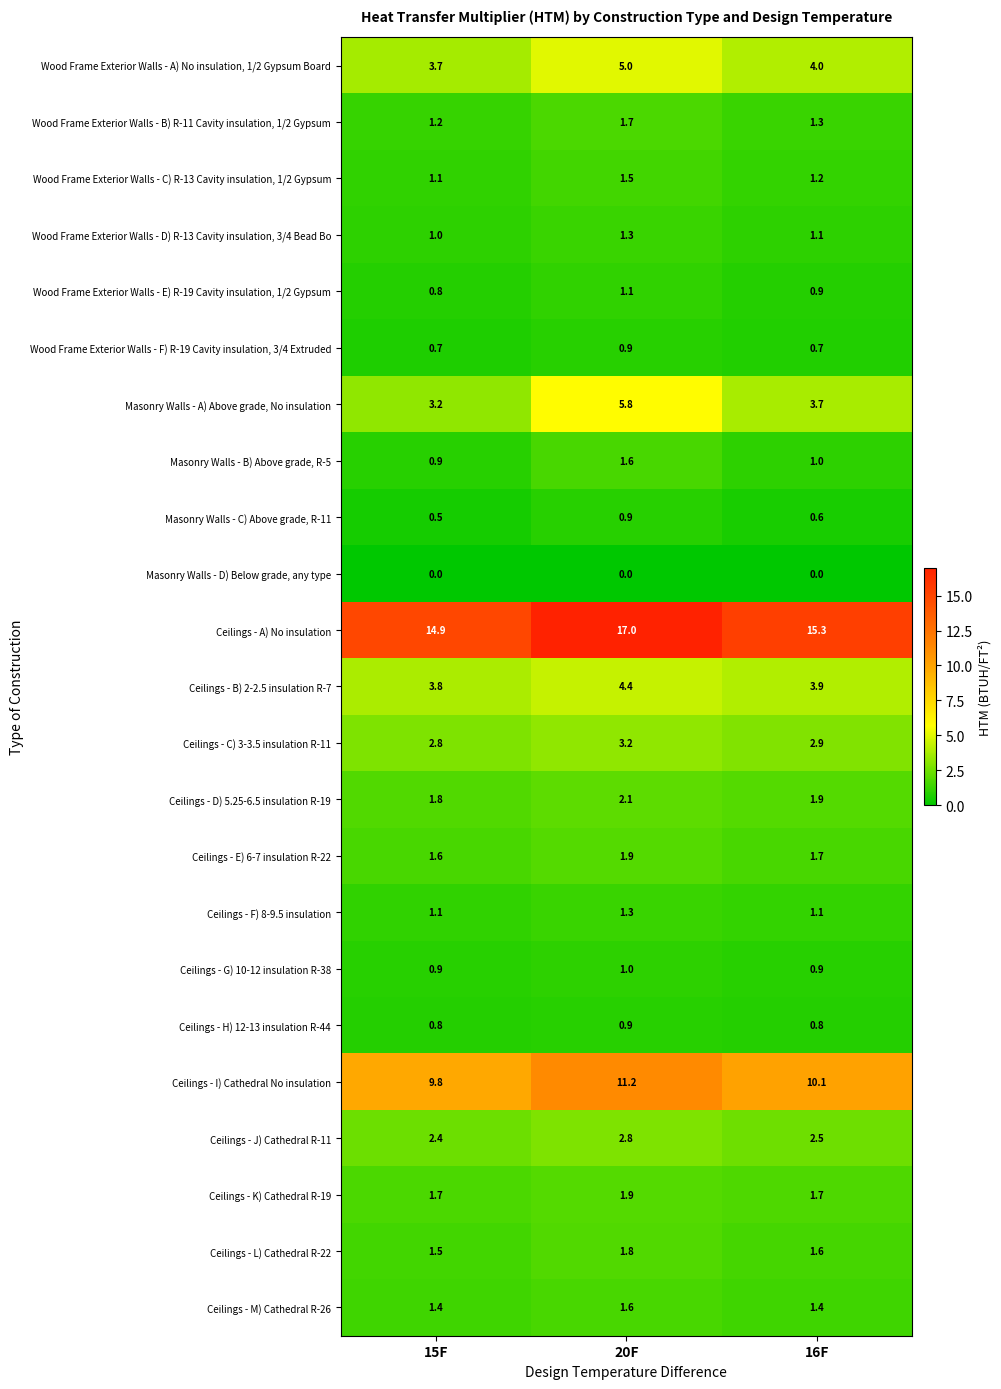

Which series has the widest spread of values?

Masonry Walls - A) Above grade, No insulation